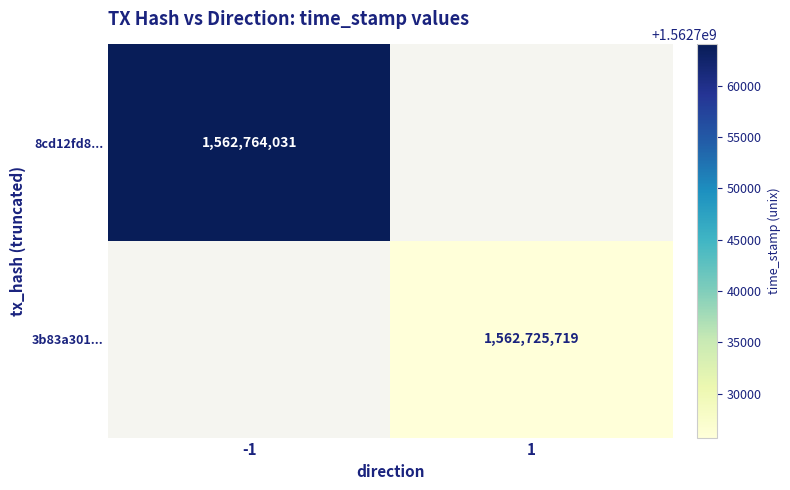

Is it true that 3b83a301... equals 2265489093 at 1?

False